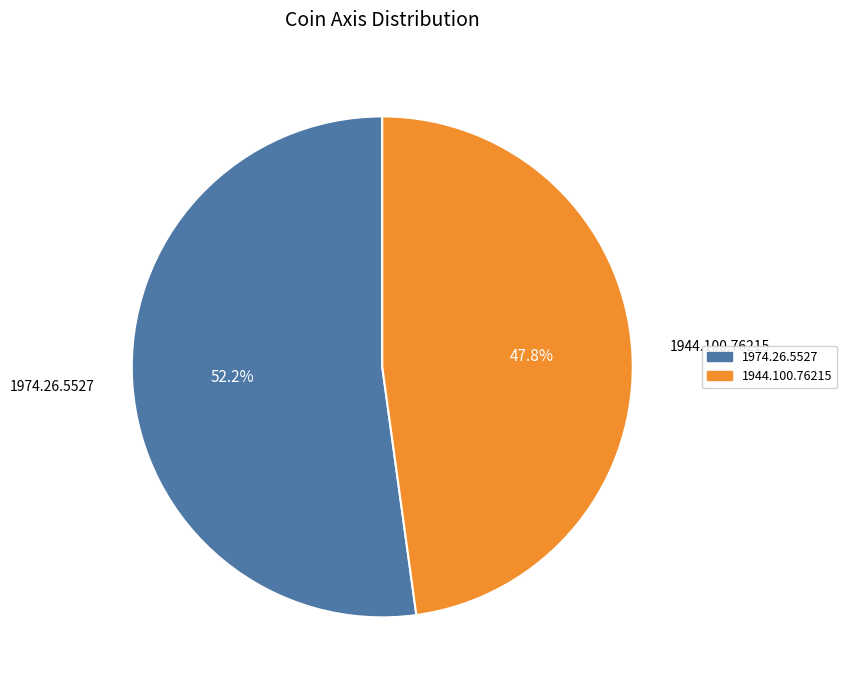

What is the ratio of the value at 1974.26.5527 to the value at 1944.100.76215?

1.1